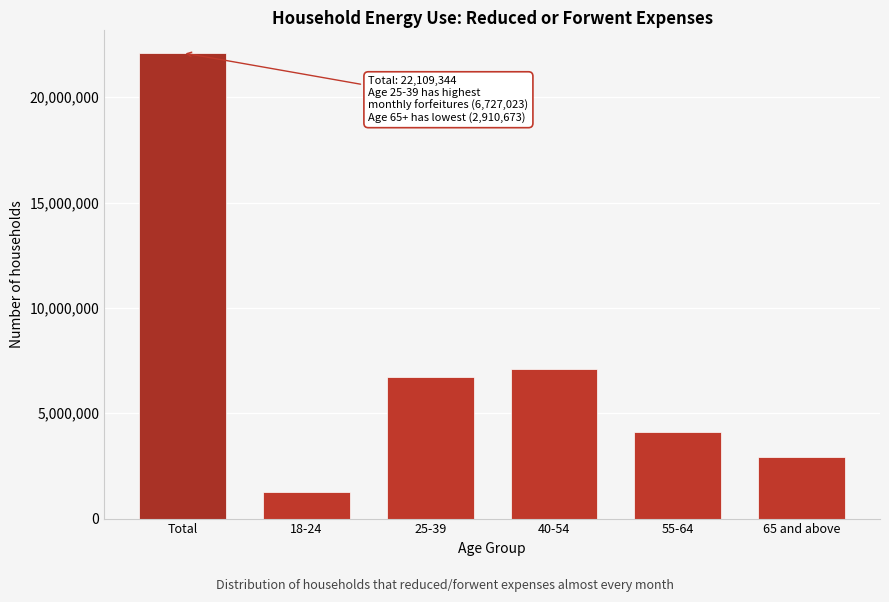

Reading left to right, extract all data points from this chart.

Total=22109344	18-24=1259997	25-39=6727023	40-54=7085983	55-64=4125668	65 and above=2910673